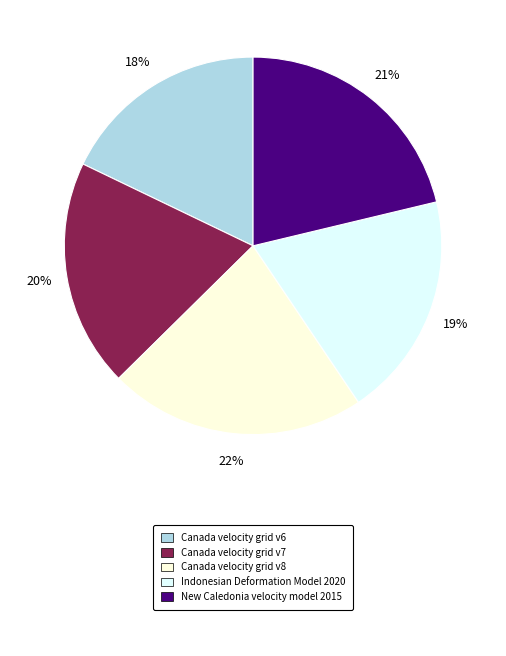

To the nearest percent, what is the average slice percentage?

20%